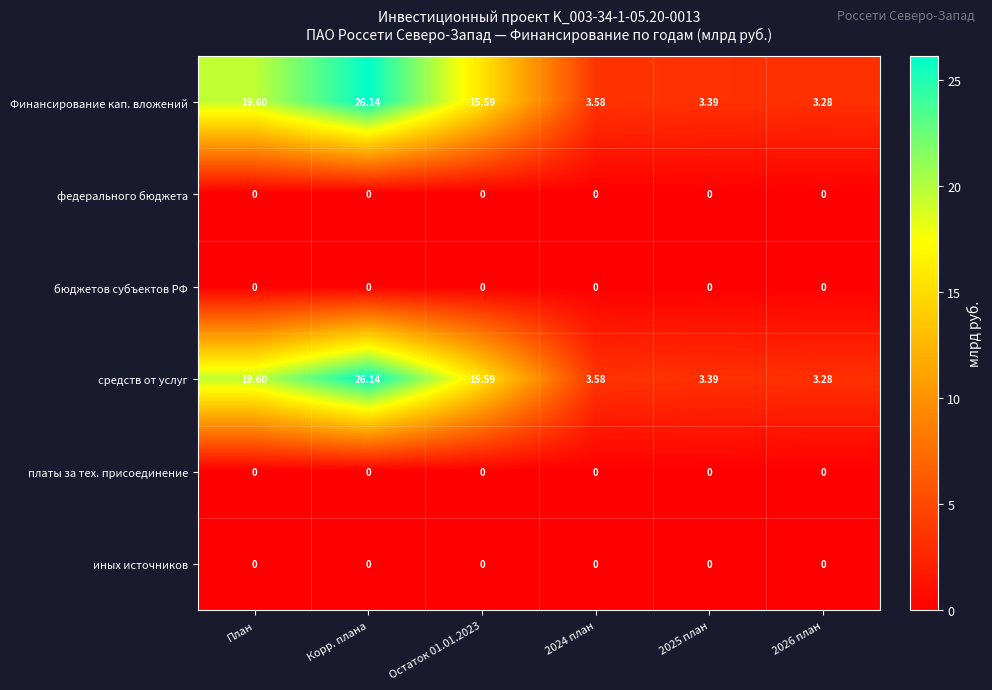

At which label does средств от услуг first exceed 15?

План